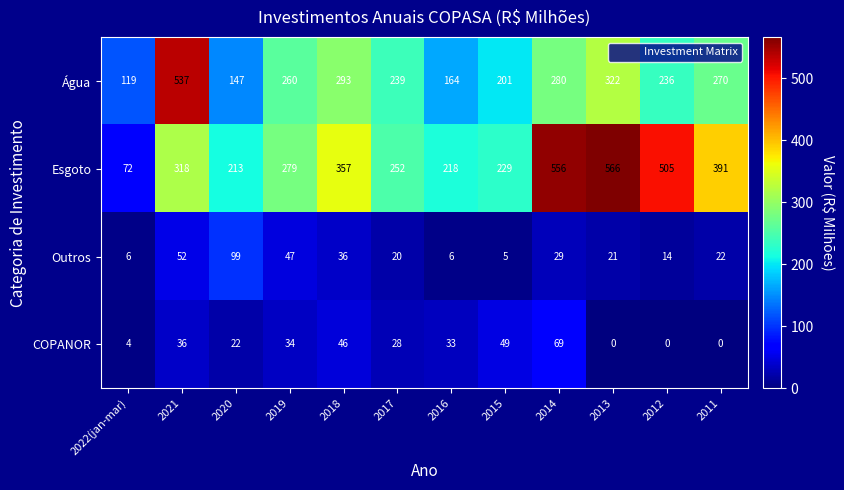

What is the total value across all series at 2021?

943